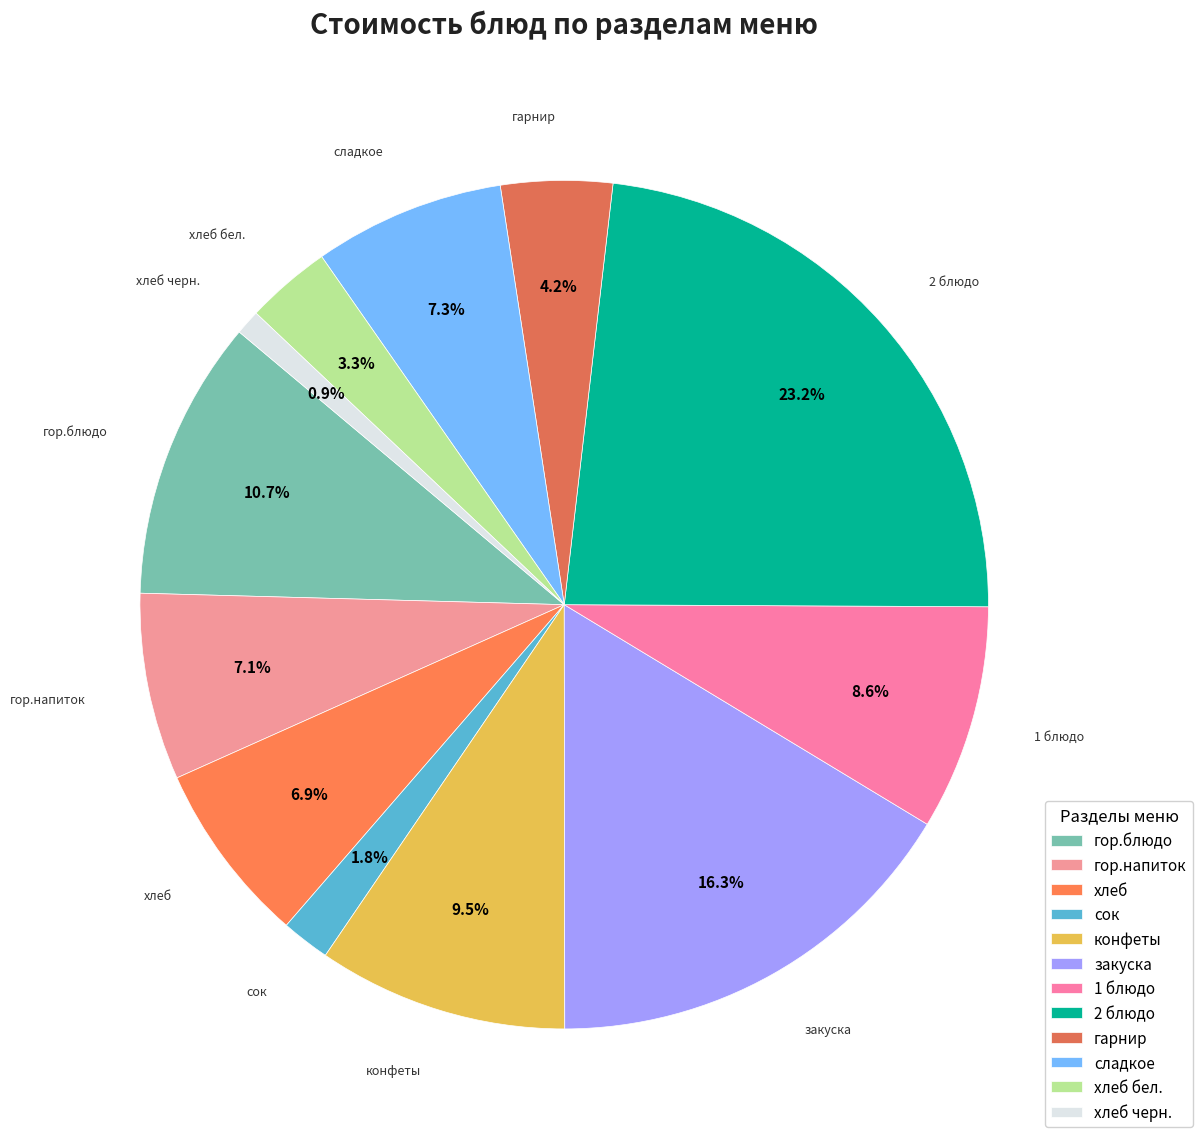

Is there a majority slice in this chart?

No